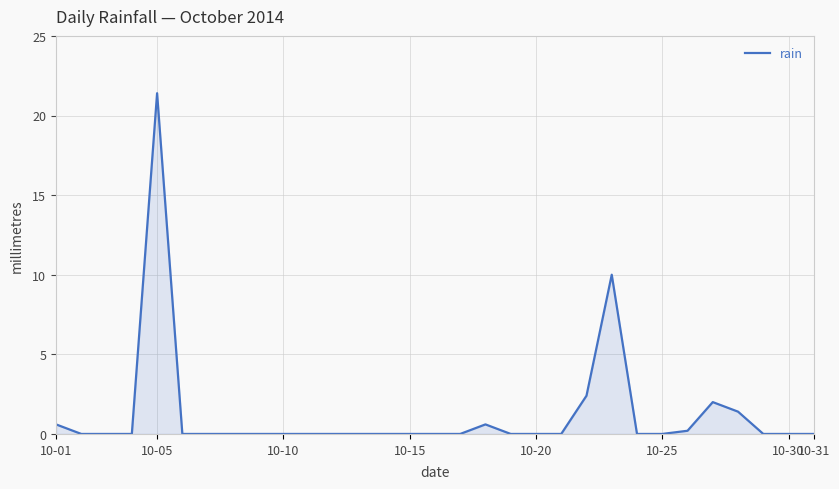

What is the maximum value shown in the chart?

21.4